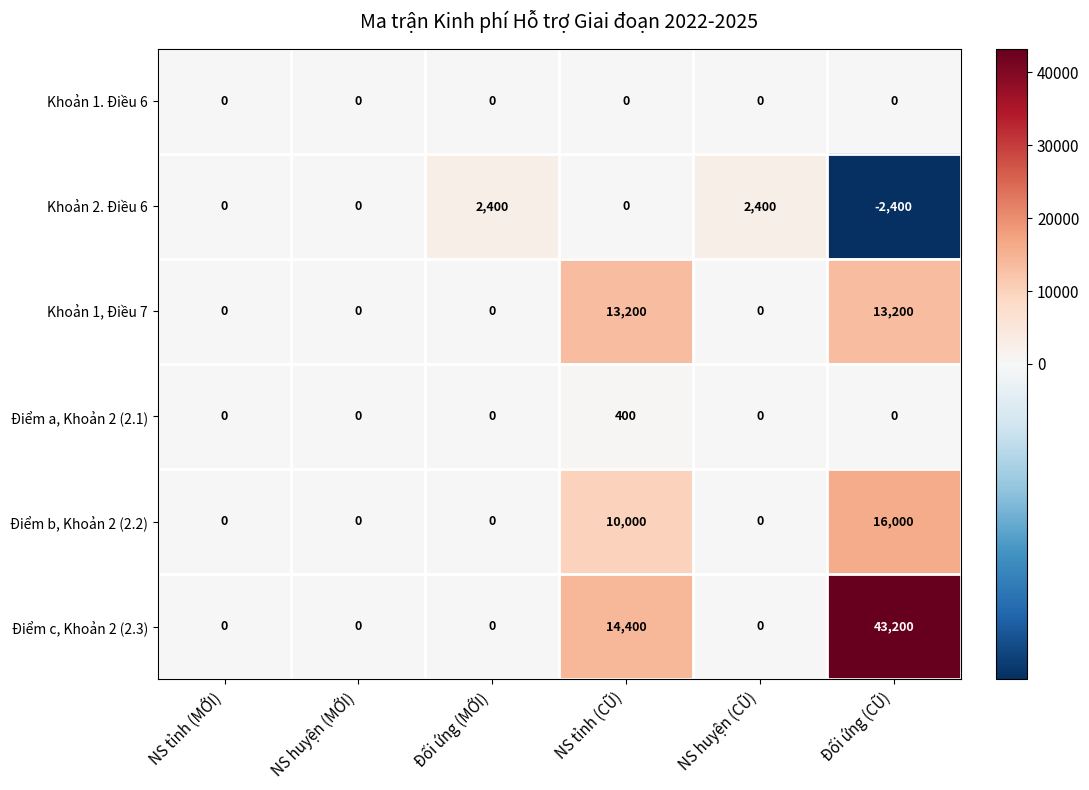

What is the difference between the highest and lowest values at Đối ứng (MỚI)?

2400